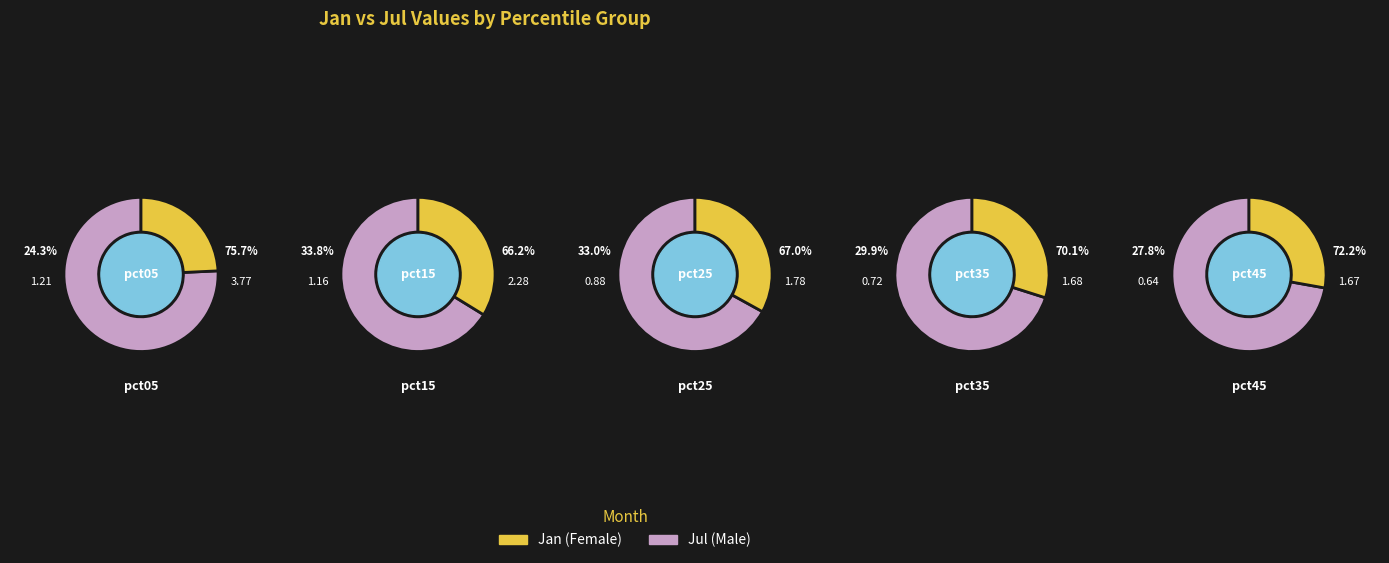

How many segments does this pie chart have?

10